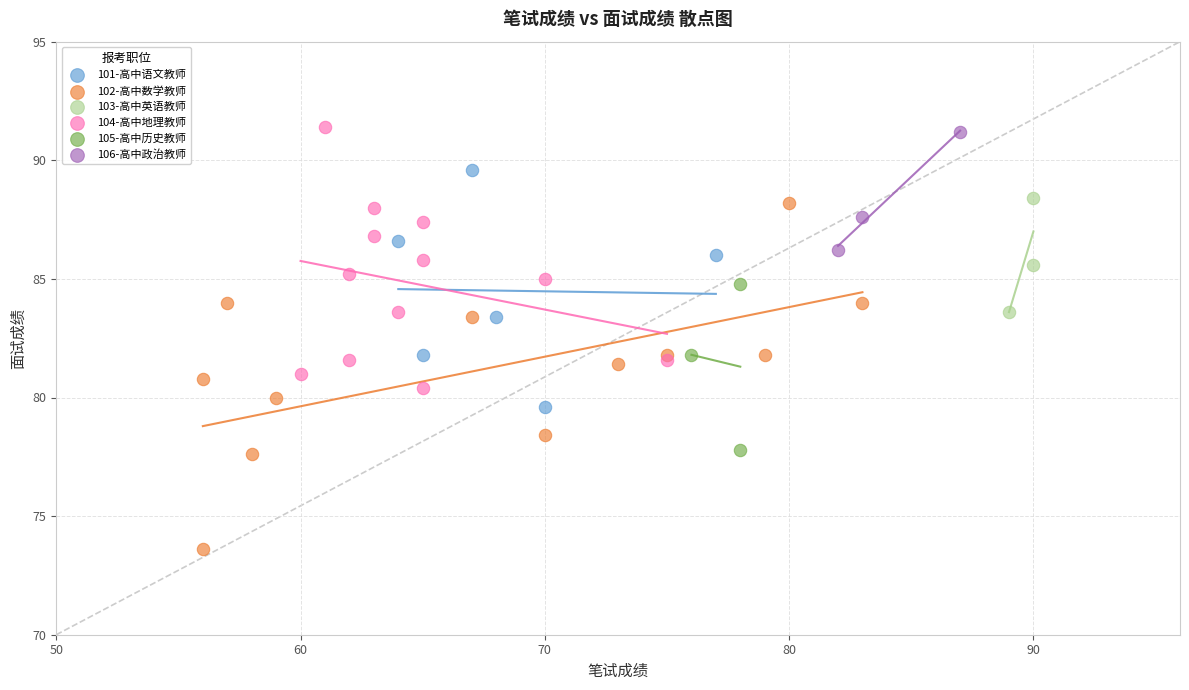

Which series reaches the maximum Y coordinate?

104-高中地理教师